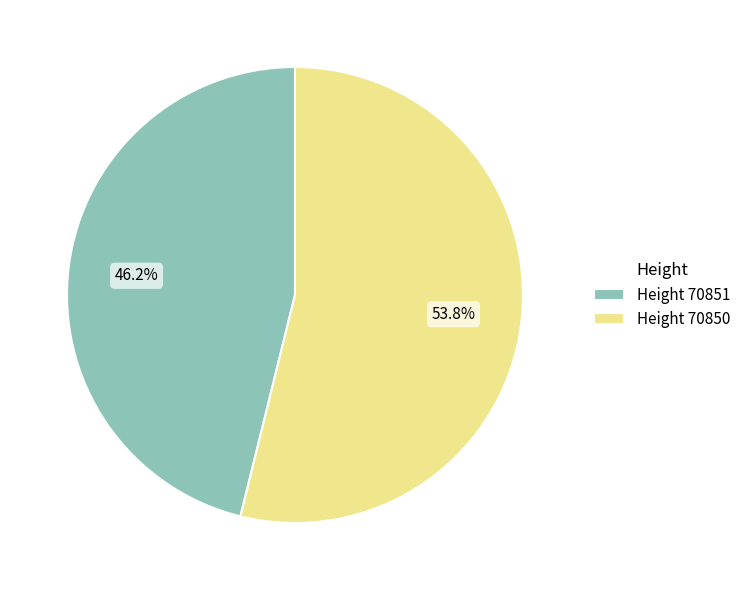

Which category has the biggest portion of the pie?

Height 70850